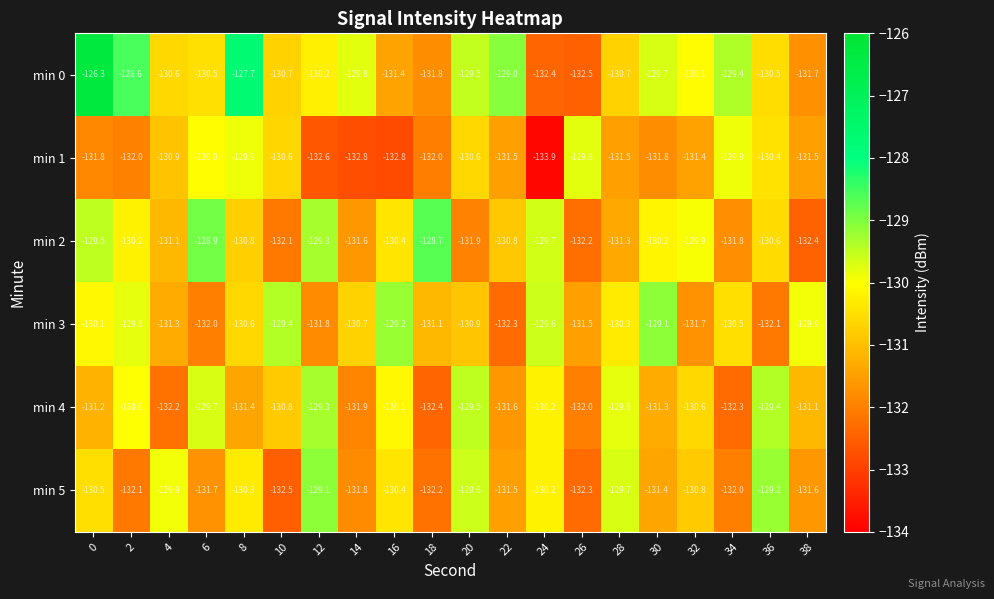

What is the difference between the min 0 values at 12 and 34?

0.8